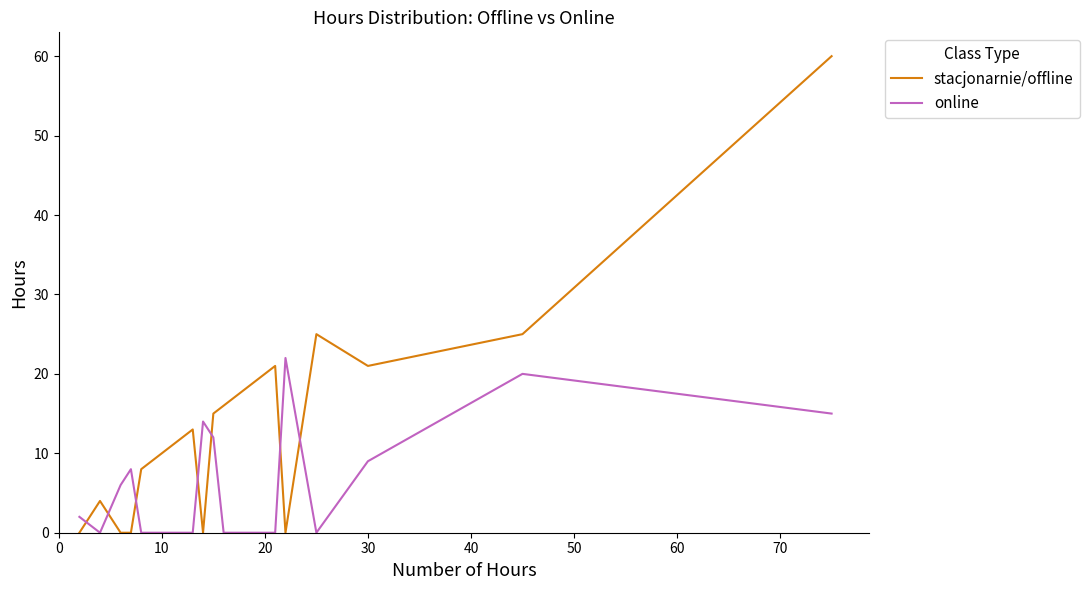

Which series has the widest spread of values?

stacjonarnie/offline